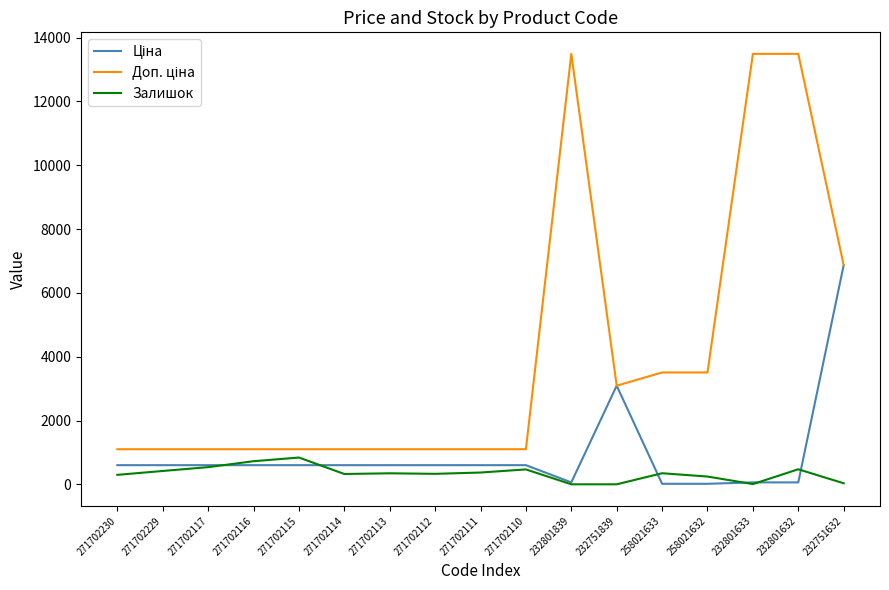

What value does the Залишок series have at 258021633?

347.0